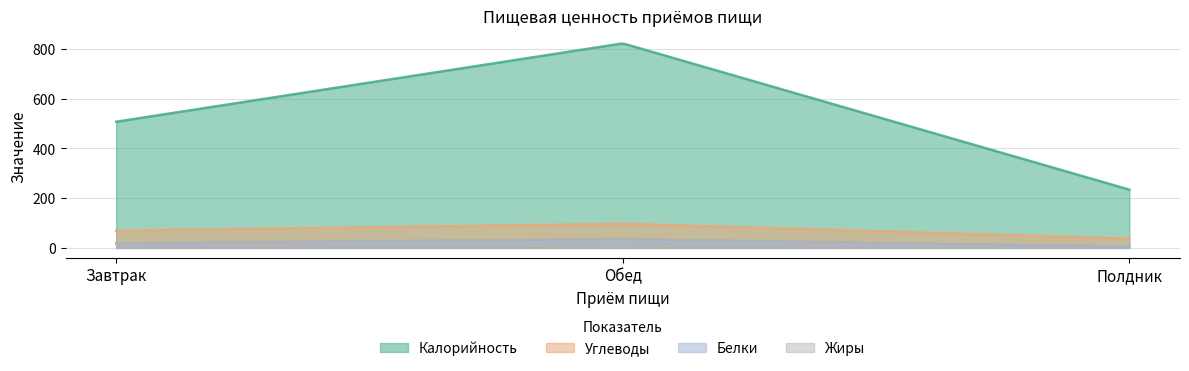

What is the label of the 3rd point from the right?

Завтрак